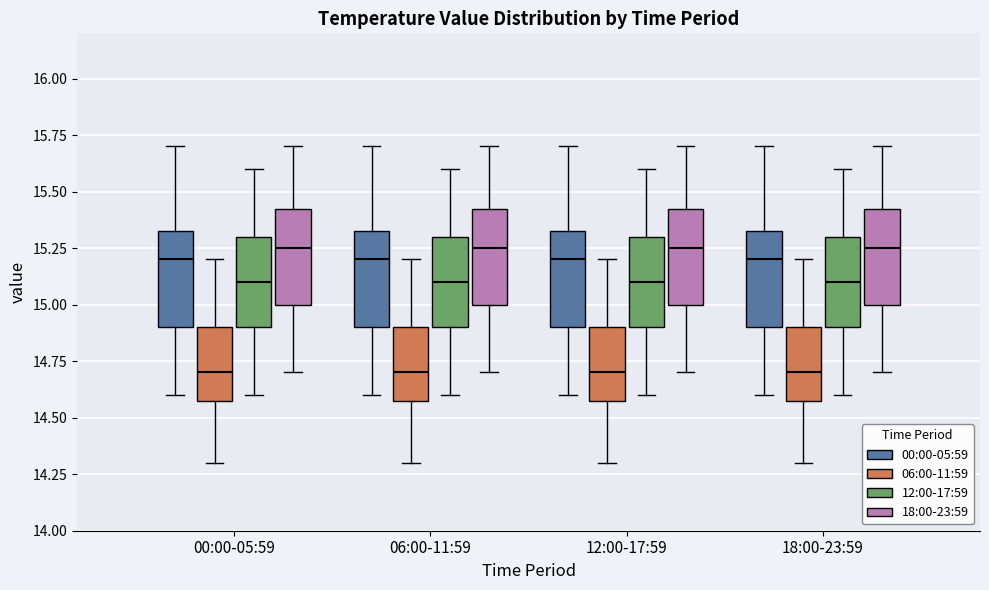

Reading left to right, read every box against the y-axis: the position of its median line, the range the box covers, and the ends of its whiskers. The values are not printed on the chart, so give them approximately, as read against the axis.

00:00-05:59 (00:00-05:59): median 15.20, box 14.90 to 15.35, whiskers 14.60 to 15.70
00:00-05:59 (06:00-11:59): median 14.70, box 14.60 to 14.90, whiskers 14.30 to 15.20
00:00-05:59 (12:00-17:59): median 15.10, box 14.90 to 15.30, whiskers 14.60 to 15.60
00:00-05:59 (18:00-23:59): median 15.25, box 15.00 to 15.45, whiskers 14.70 to 15.70
06:00-11:59 (00:00-05:59): median 15.20, box 14.90 to 15.35, whiskers 14.60 to 15.70
06:00-11:59 (06:00-11:59): median 14.70, box 14.60 to 14.90, whiskers 14.30 to 15.20
06:00-11:59 (12:00-17:59): median 15.10, box 14.90 to 15.30, whiskers 14.60 to 15.60
06:00-11:59 (18:00-23:59): median 15.25, box 15.00 to 15.45, whiskers 14.70 to 15.70
12:00-17:59 (00:00-05:59): median 15.20, box 14.90 to 15.35, whiskers 14.60 to 15.70
12:00-17:59 (06:00-11:59): median 14.70, box 14.60 to 14.90, whiskers 14.30 to 15.20
12:00-17:59 (12:00-17:59): median 15.10, box 14.90 to 15.30, whiskers 14.60 to 15.60
12:00-17:59 (18:00-23:59): median 15.25, box 15.00 to 15.45, whiskers 14.70 to 15.70
18:00-23:59 (00:00-05:59): median 15.20, box 14.90 to 15.35, whiskers 14.60 to 15.70
18:00-23:59 (06:00-11:59): median 14.70, box 14.60 to 14.90, whiskers 14.30 to 15.20
18:00-23:59 (12:00-17:59): median 15.10, box 14.90 to 15.30, whiskers 14.60 to 15.60
18:00-23:59 (18:00-23:59): median 15.25, box 15.00 to 15.45, whiskers 14.70 to 15.70